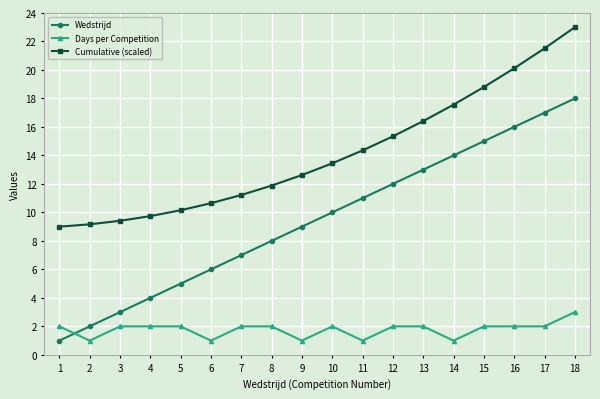

Where is Wedstrijd nearest to the value 9?

9